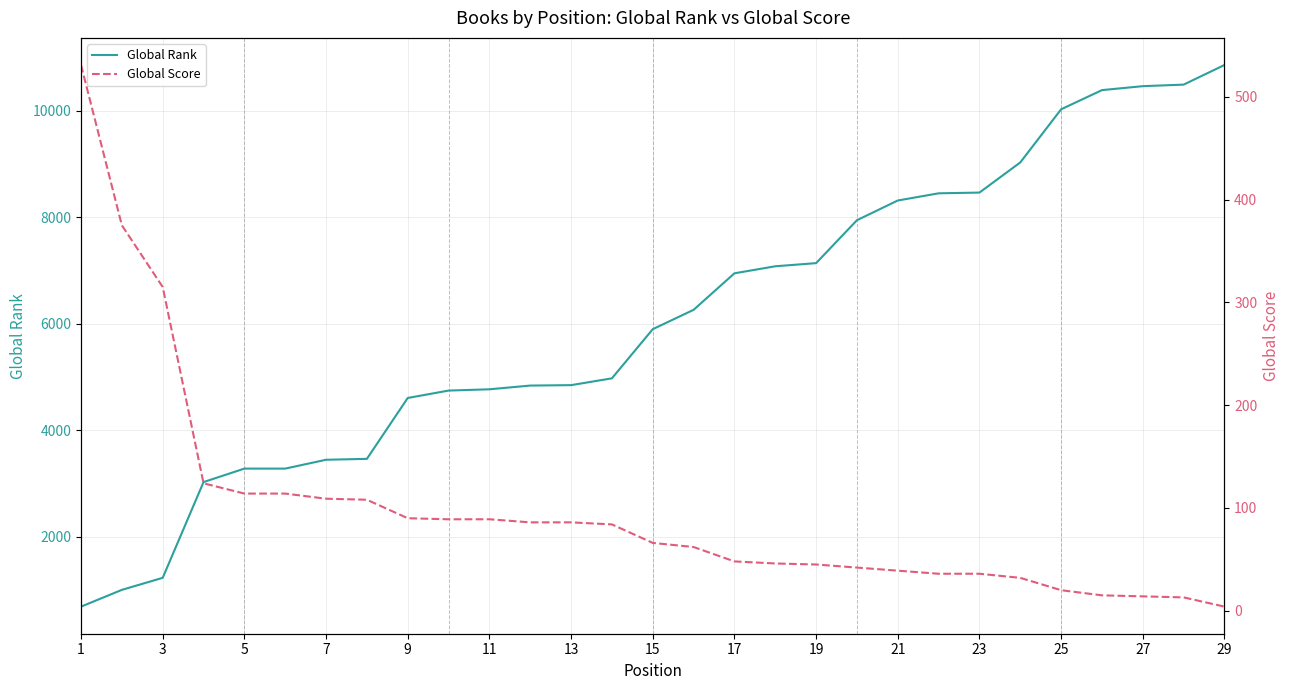

The value of Global Rank at 29 is 10859. True or false?

True